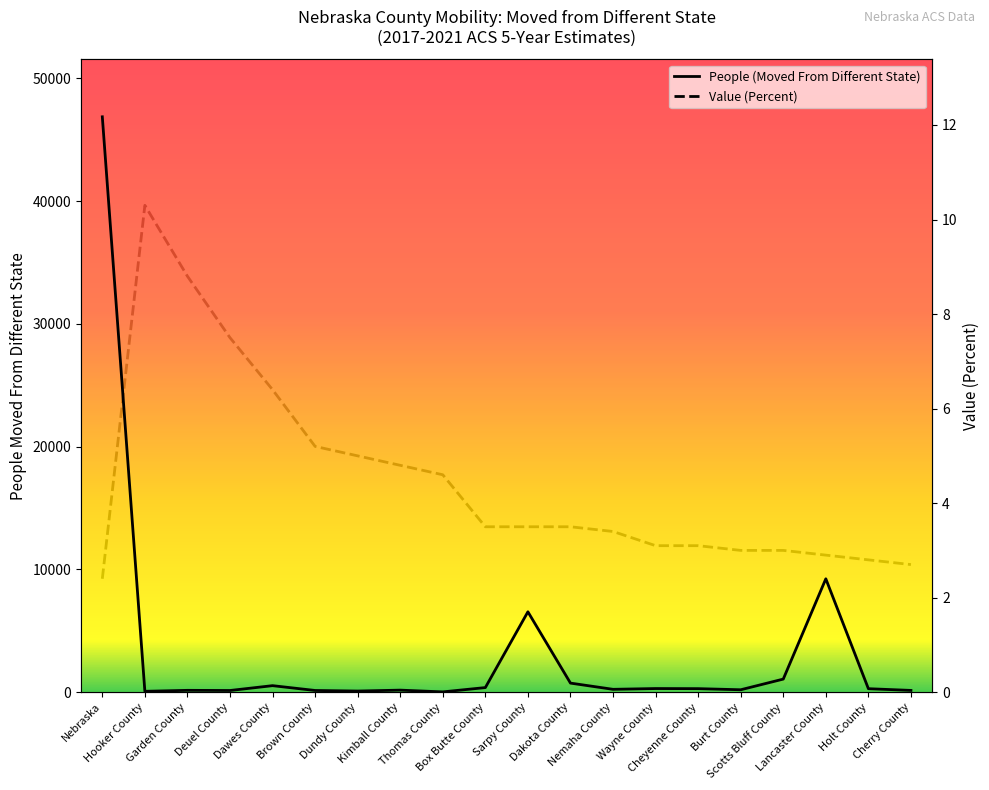

Rank the series by their maximum value, from highest to lowest.

People (Moved From Different State), Value (Percent)